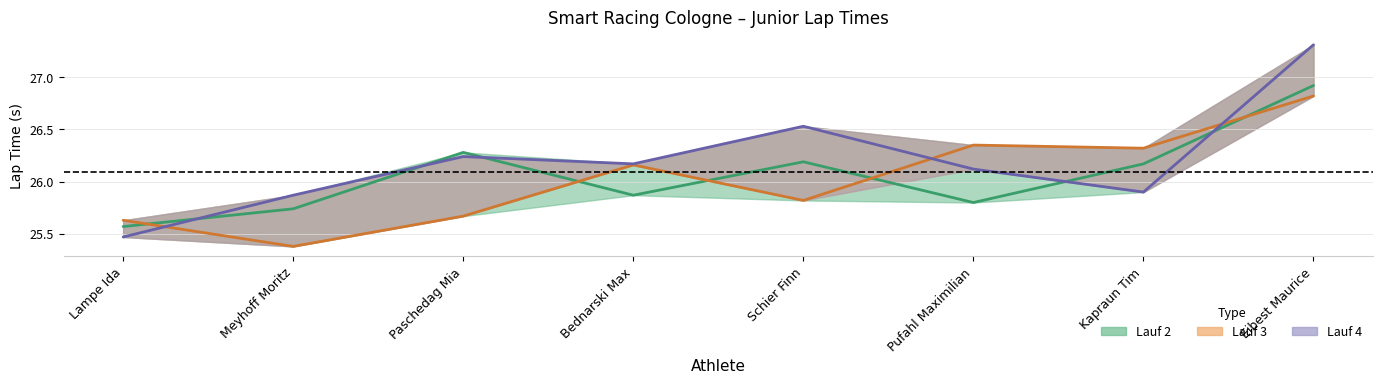

Which series ends up on top after the final intersection of Lauf 4 and Lauf 2?

Lauf 4